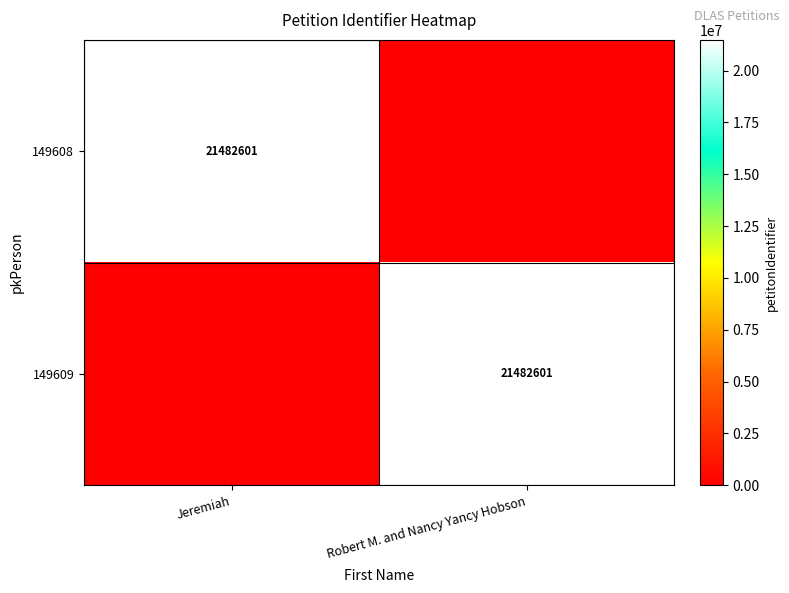

The value of 149609 at Robert M. and Nancy Yancy Hobson is 33748057. True or false?

False